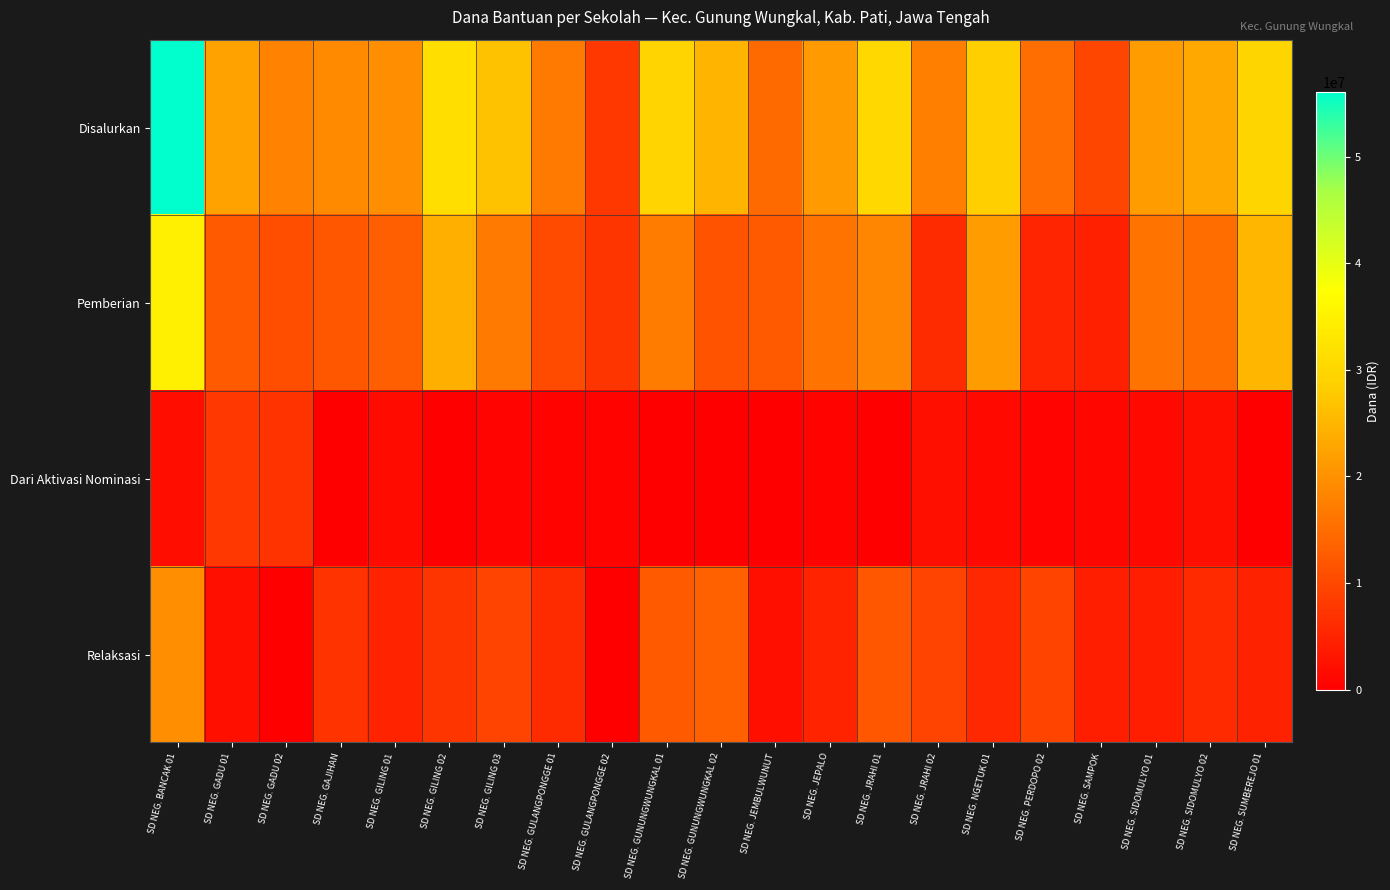

How many series are shown in this chart?

4